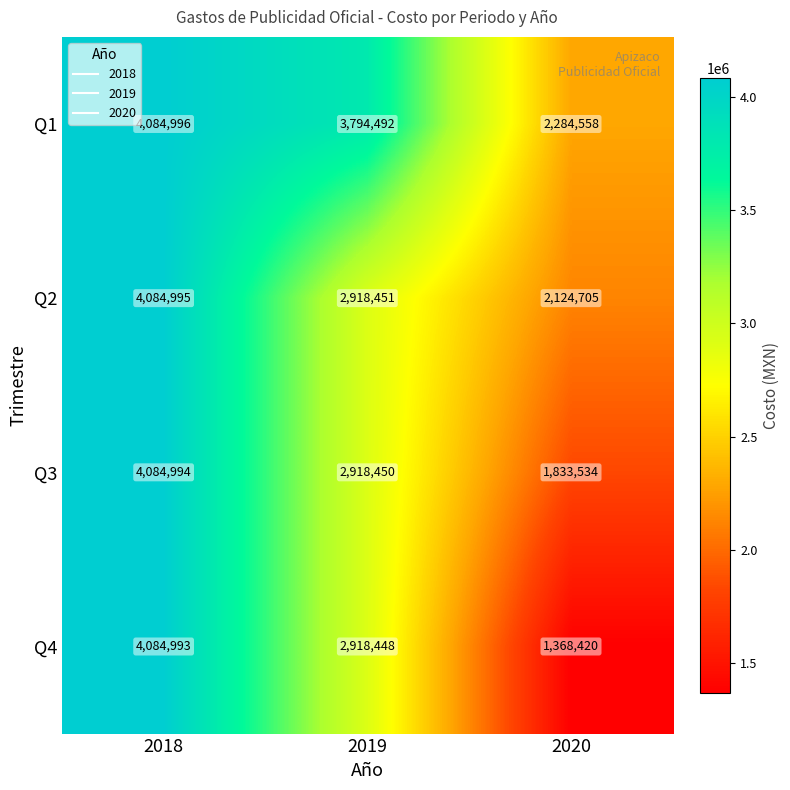

What is the total value across all series at 2019?

12549841